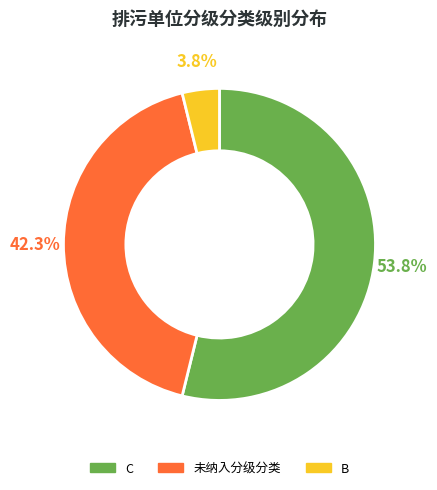

To the nearest percent, what portion does C represent?

54%